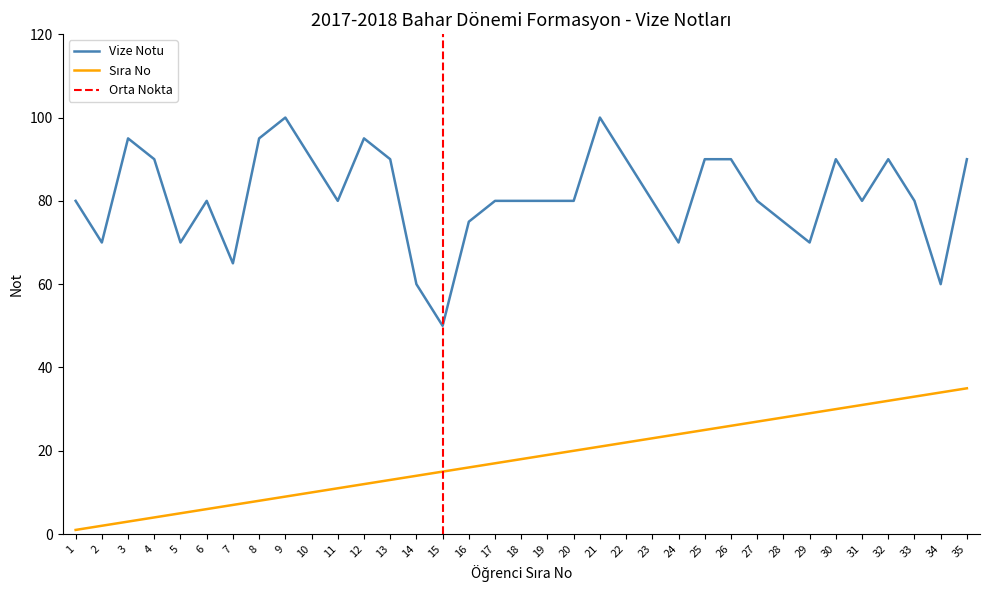

What is the difference between the Sıra No (S.N.) values at 25 and 7?

18